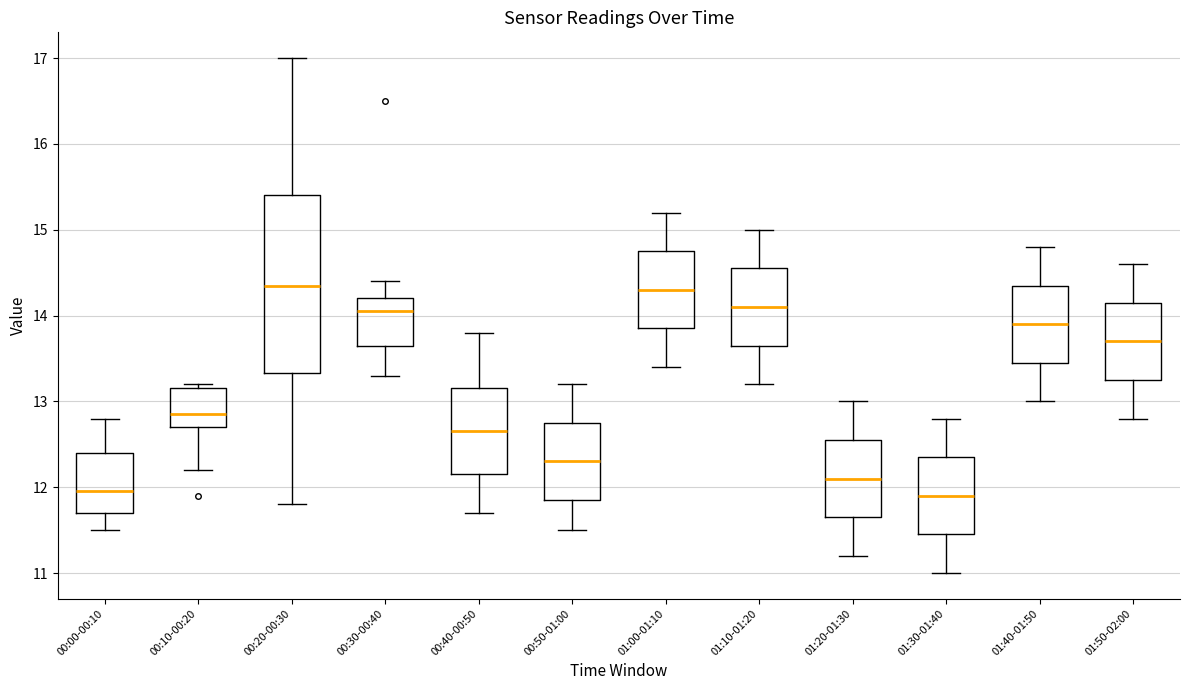

Reading left to right, transcribe this box plot: for each box, give where its median line is, the range the box spans, and where its two whiskers end, as read against the y-axis. The values are not printed on the chart, so give them approximately, as read against the axis.

00:00-00:10: median 12.0, box 11.7 to 12.4, whiskers 11.5 to 12.8
00:10-00:20: median 12.9, box 12.7 to 13.2, whiskers 12.2 to 13.2 (just above the box's upper edge)
00:20-00:30: median 14.4, box 13.3 to 15.4, whiskers 11.8 to 17.0
00:30-00:40: median 14.1, box 13.7 to 14.2, whiskers 13.3 to 14.4
00:40-00:50: median 12.7, box 12.2 to 13.2, whiskers 11.7 to 13.8
00:50-01:00: median 12.3, box 11.9 to 12.8, whiskers 11.5 to 13.2
01:00-01:10: median 14.3, box 13.9 to 14.8, whiskers 13.4 to 15.2
01:10-01:20: median 14.1, box 13.7 to 14.6, whiskers 13.2 to 15.0
01:20-01:30: median 12.1, box 11.7 to 12.6, whiskers 11.2 to 13.0
01:30-01:40: median 11.9, box 11.5 to 12.4, whiskers 11.0 to 12.8
01:40-01:50: median 13.9, box 13.5 to 14.4, whiskers 13.0 to 14.8
01:50-02:00: median 13.7, box 13.3 to 14.2, whiskers 12.8 to 14.6